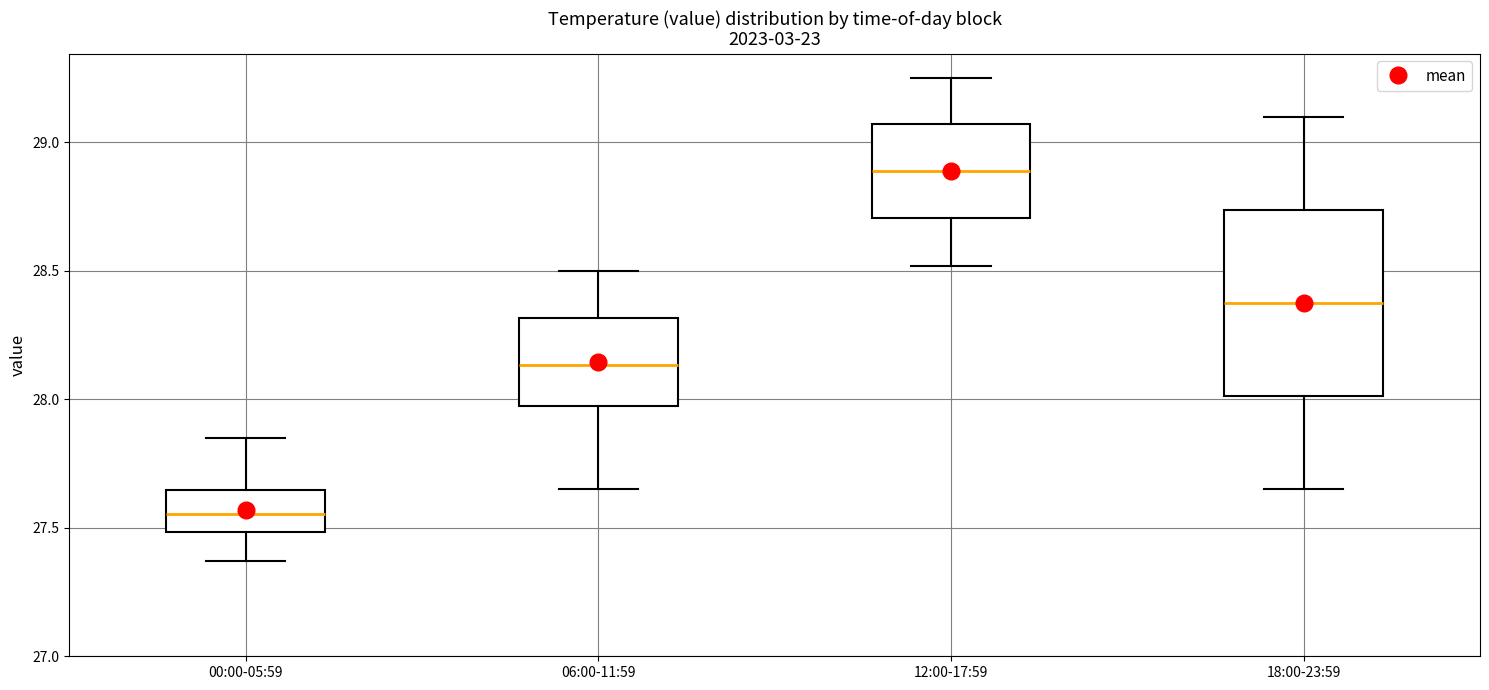

Which box's median line is the lowest?

00:00-05:59